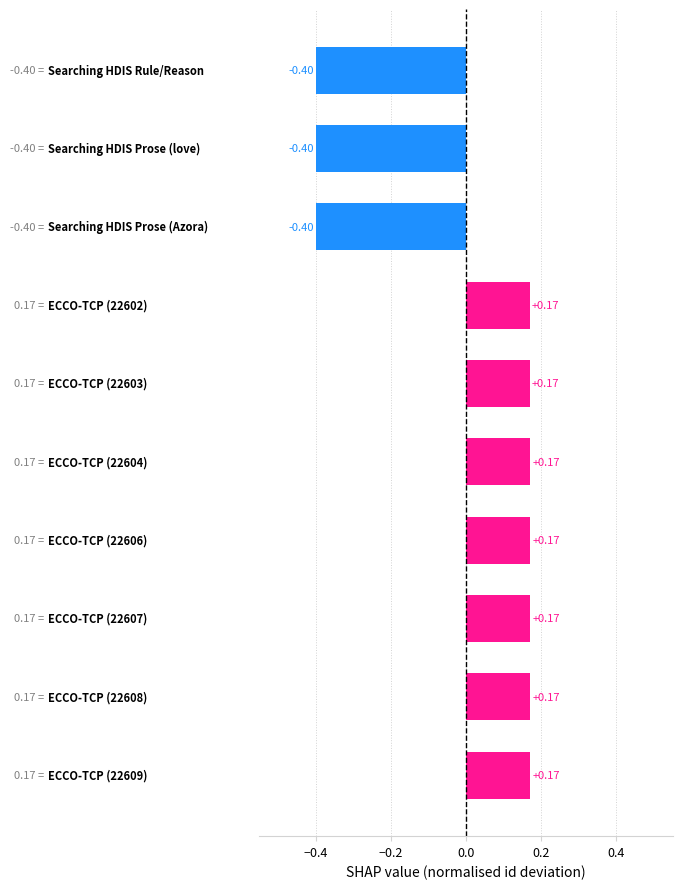

What is the difference between the maximum and minimum values?

0.6